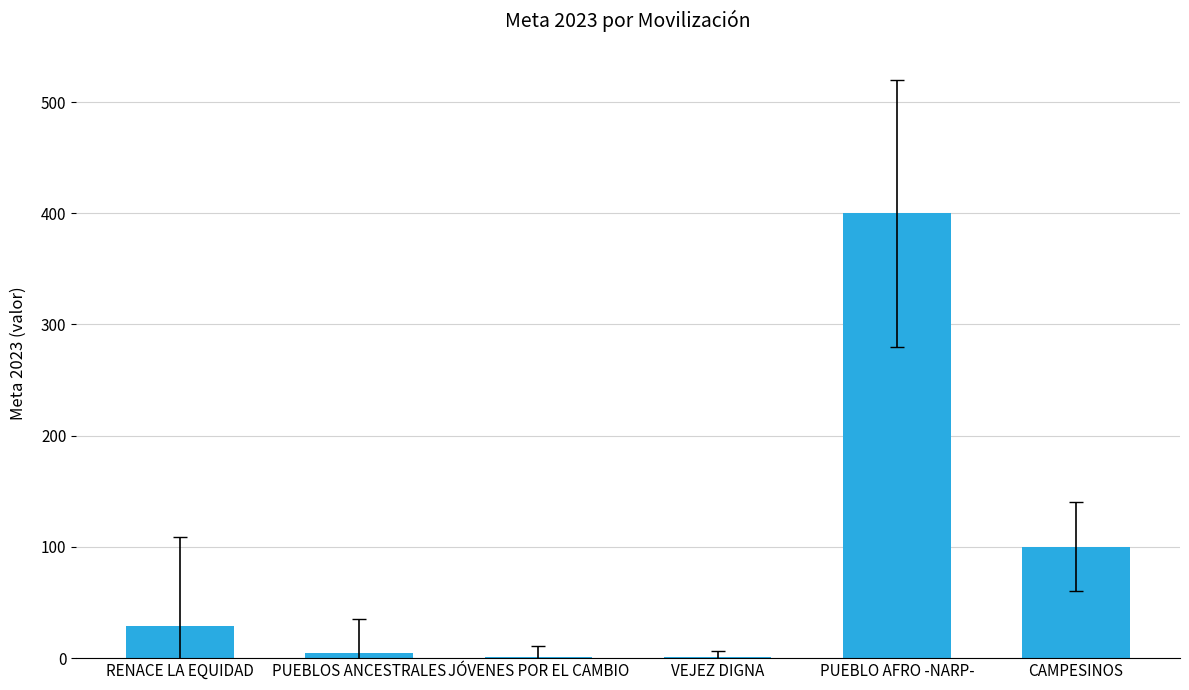

Where is the data nearest to the value 200?

CAMPESINOS